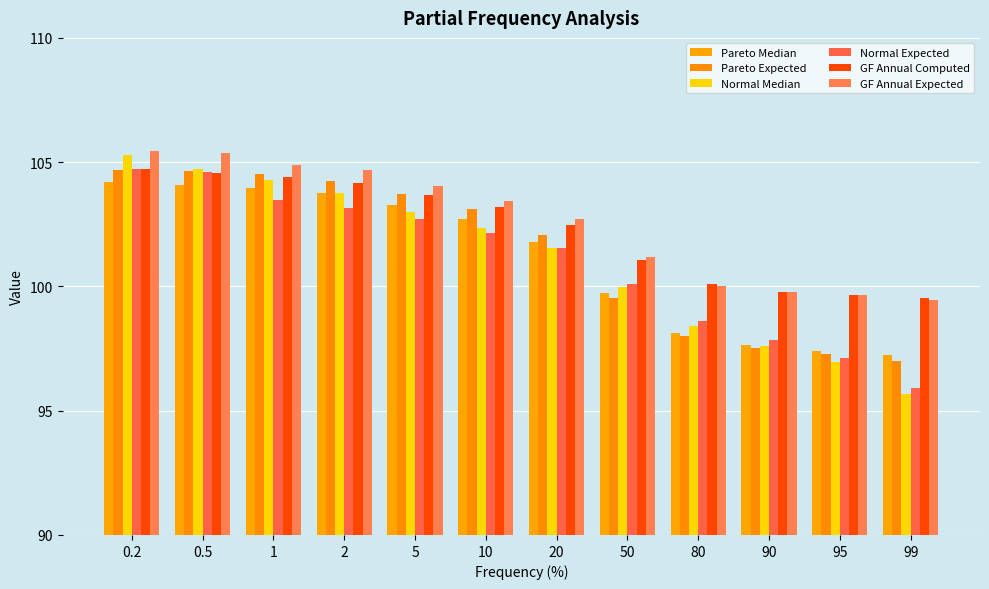

What is the difference between the Pareto Expected values at 80 and 0.2?

6.7